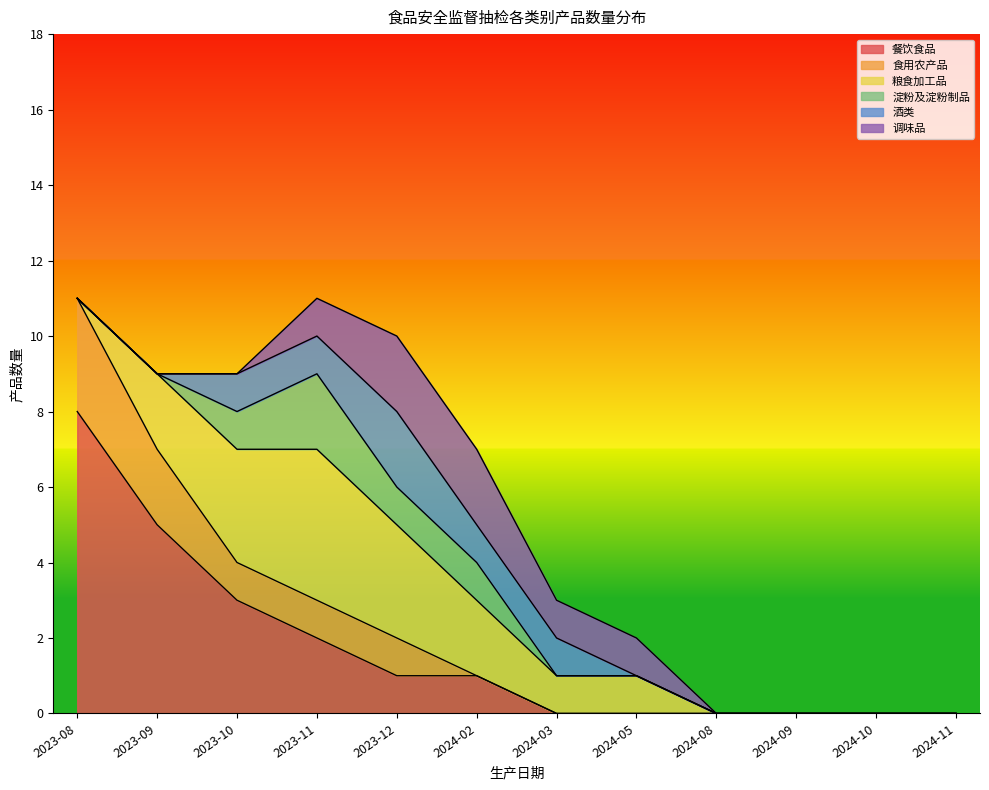

How many 淀粉及淀粉制品 values are between 0 and 1?

11